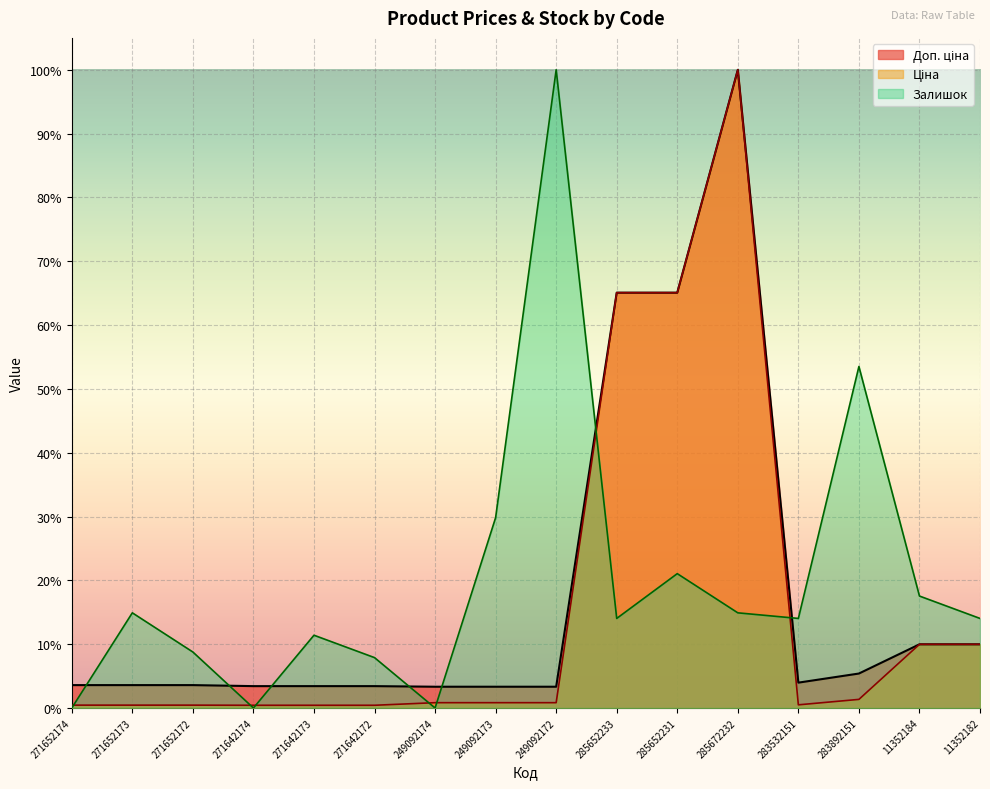

What position from the left is 285652231?

11